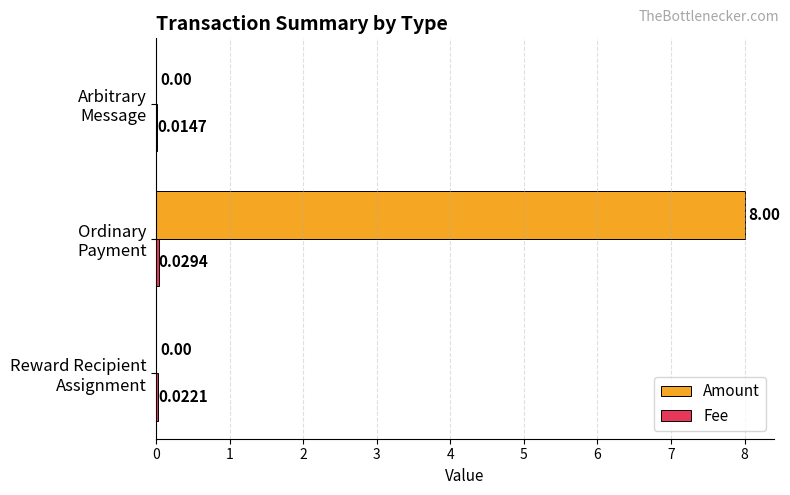

Which series has the largest total across all categories?

Amount